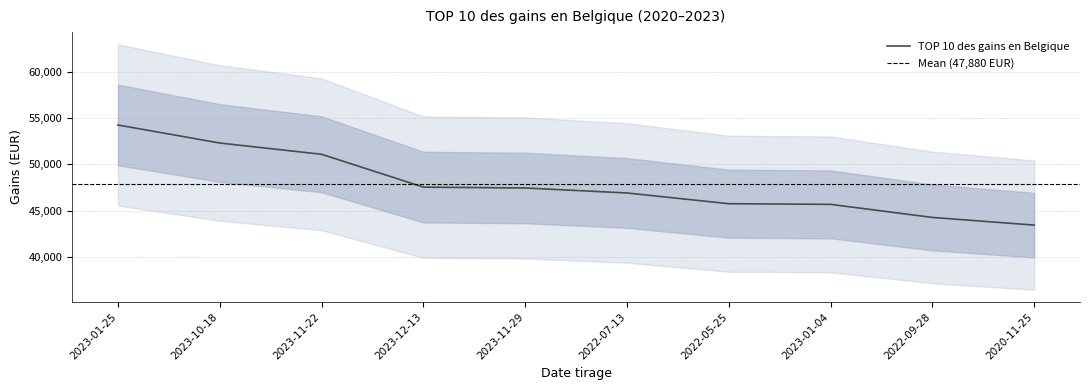

What is the change in value from 2023-01-25 to 2023-11-22?

-3154.4